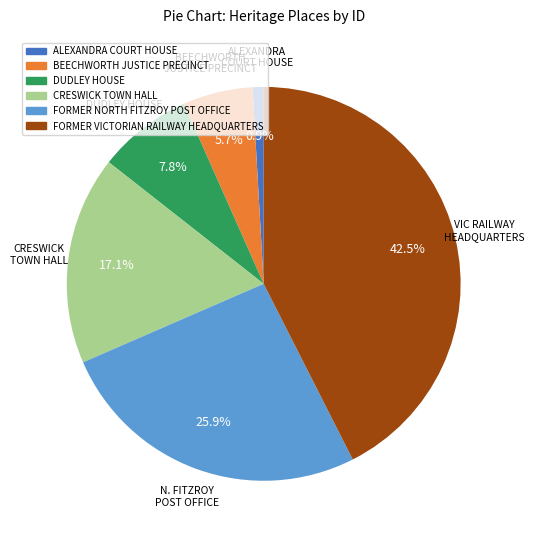

To the nearest percent, what is the difference between the CRESWICK TOWN HALL and DUDLEY HOUSE slice percentages?

9%